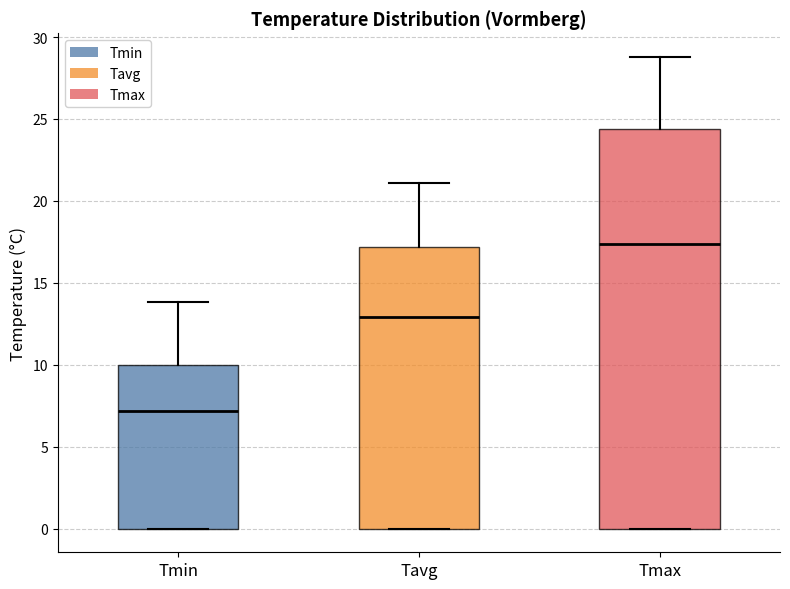

Reading left to right, transcribe this box plot: for each box, give where its median line is, the range the box spans, and where its two whiskers end, as read against the y-axis. The values are not printed on the chart, so give them approximately, as read against the axis.

Tmin: median 7.0, box 0.0 to 10.0, whiskers 0.0 to 14.0
Tavg: median 13.0, box 0.0 to 17.0, whiskers 0.0 to 21.0
Tmax: median 17.5, box 0.0 to 24.5, whiskers 0.0 to 29.0